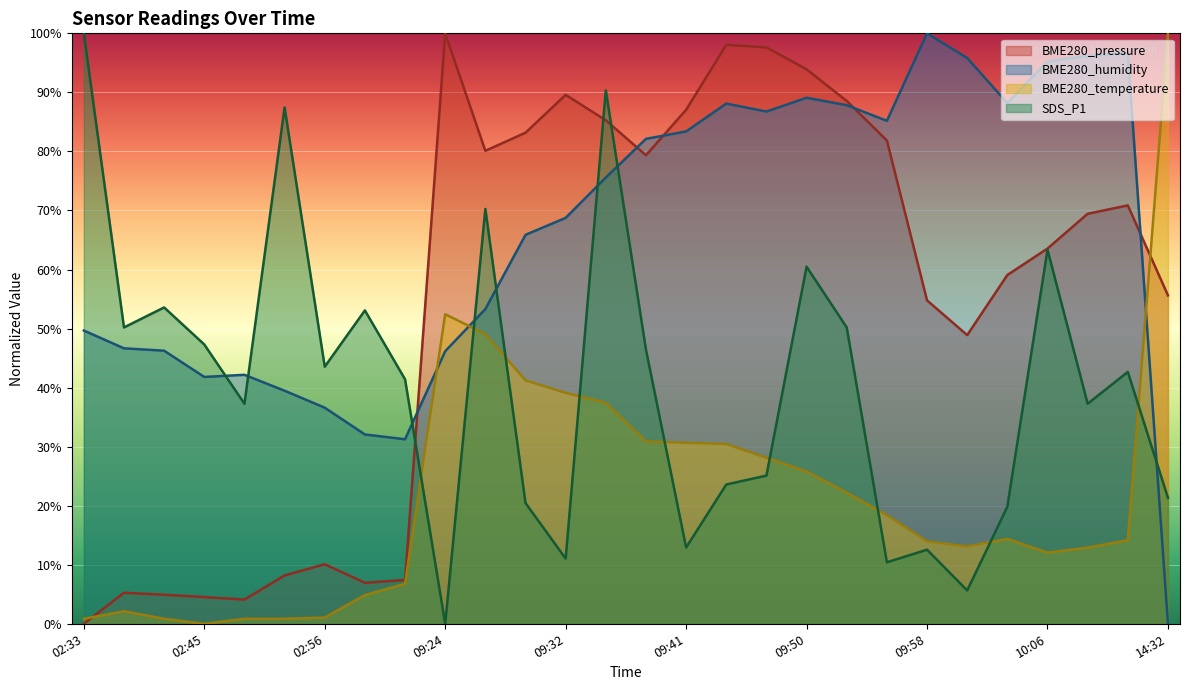

How many distinct data groups are displayed?

4